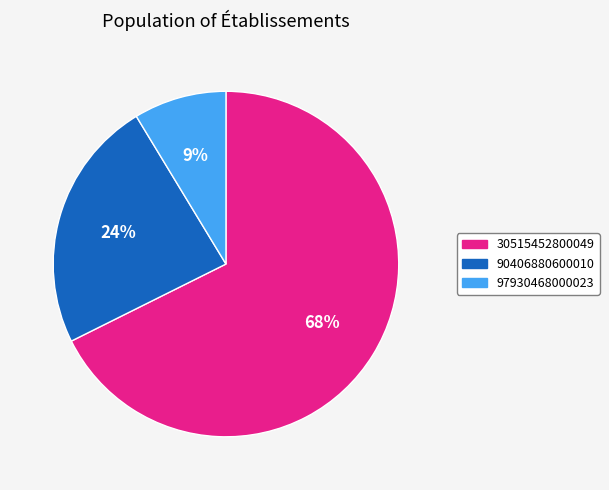

Is 97930468000023 the majority of the pie?

No